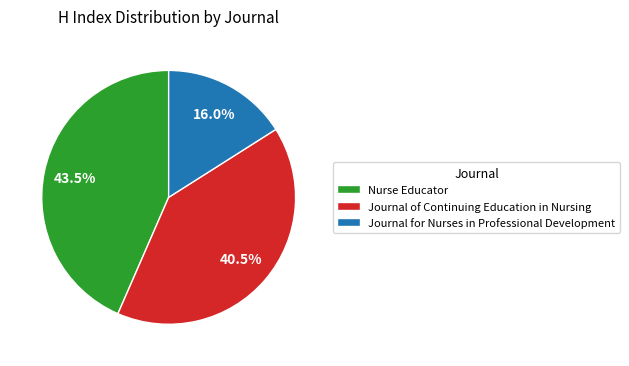

What is the largest slice in the pie chart?

Nurse Educator